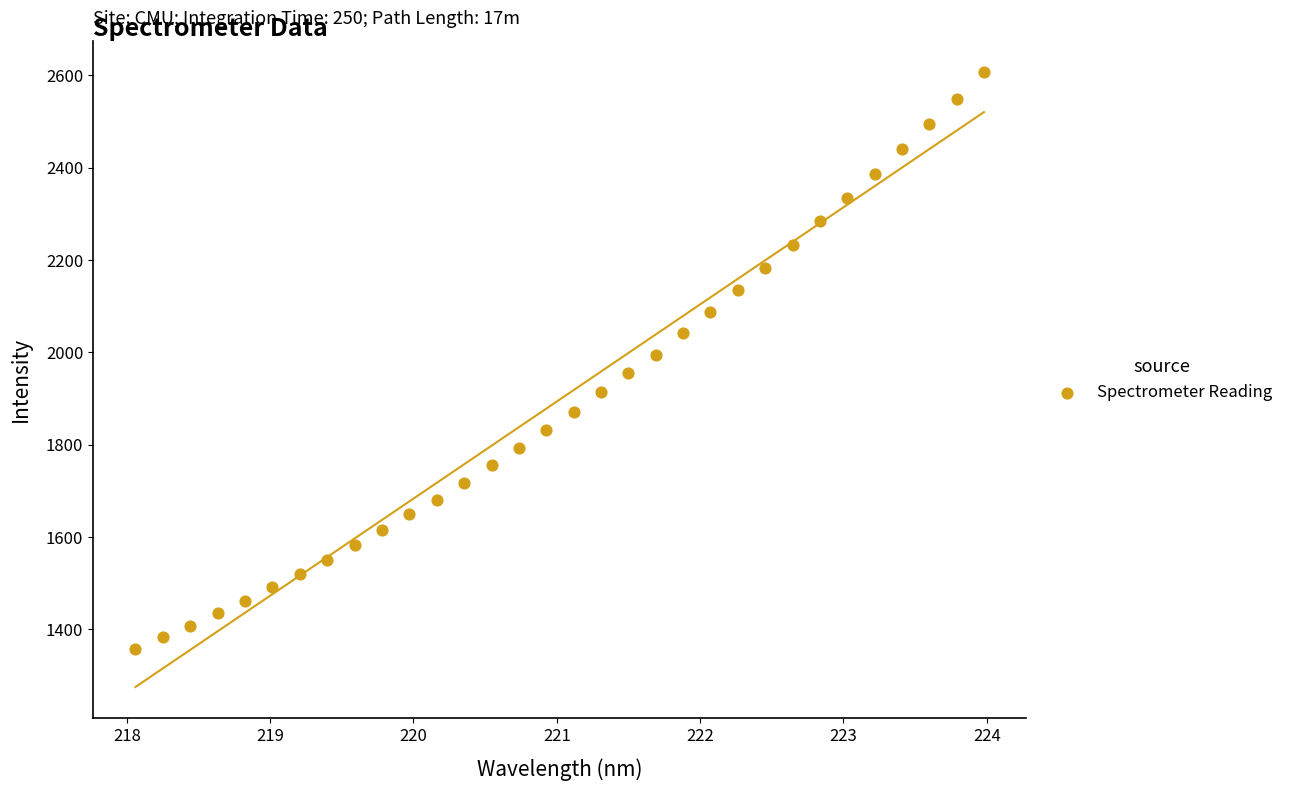

What is the range of X values (max minus min)?

5.9